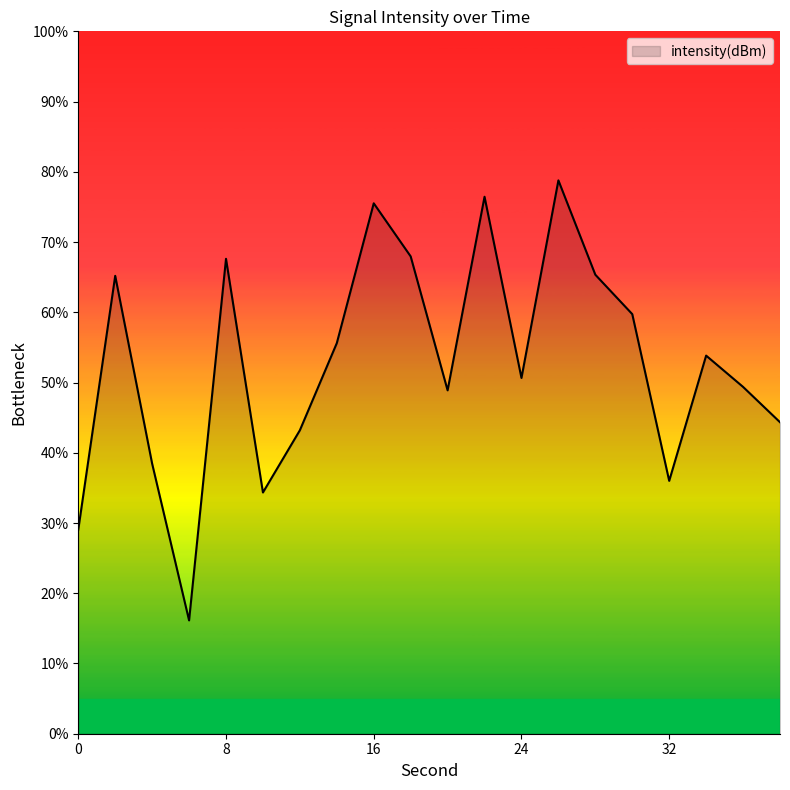

What is the smallest value displayed?

16.1